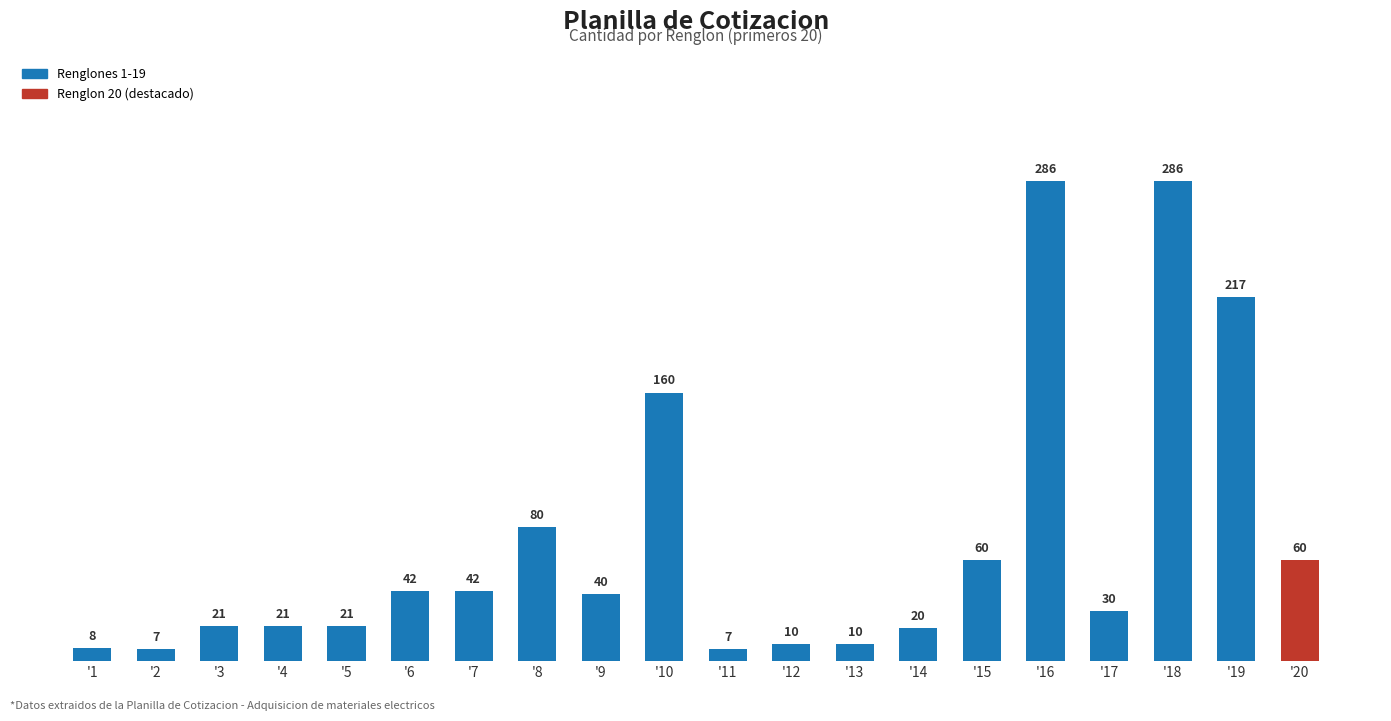

What is the value of the 12th bar from the left?

10